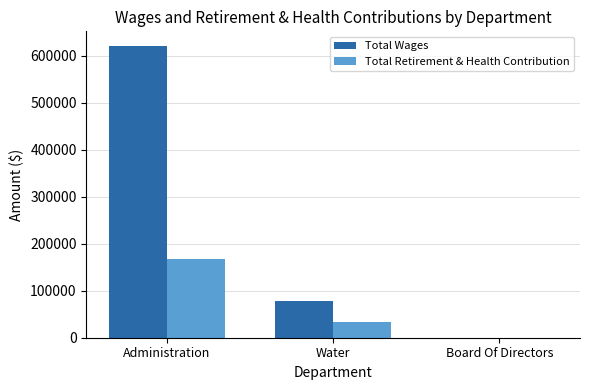

What is the sum of all Total Wages values?

698782